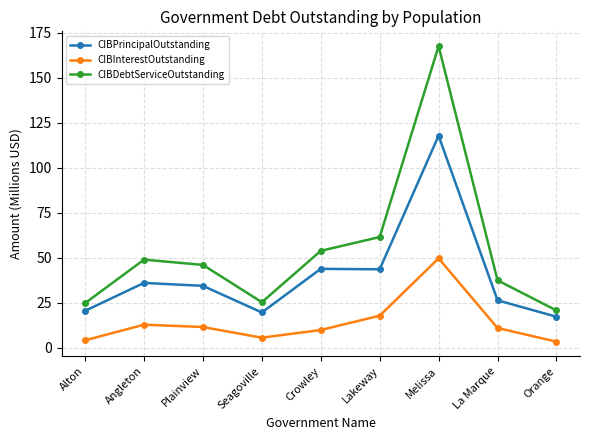

What is the difference between the CIBPrincipalOutstanding values at Angleton and Crowley?

7.8